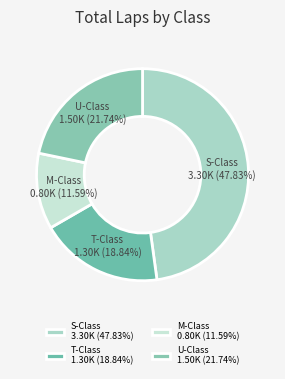

How many segments does this pie chart have?

4